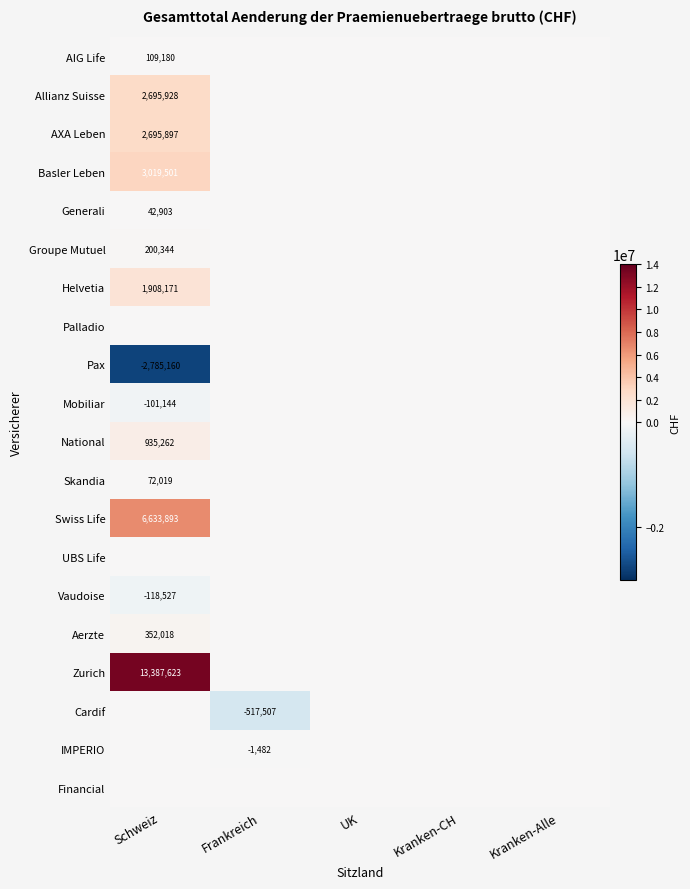

The Allianz Suisse series shows 1239460 at Schweiz. True or false?

False